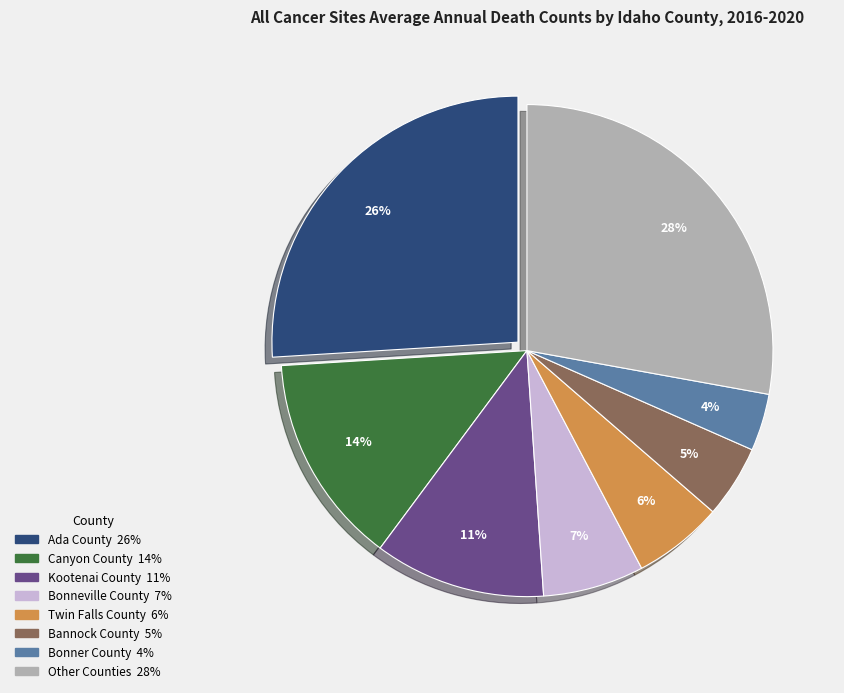

To the nearest percent, what is the average slice percentage?

12%